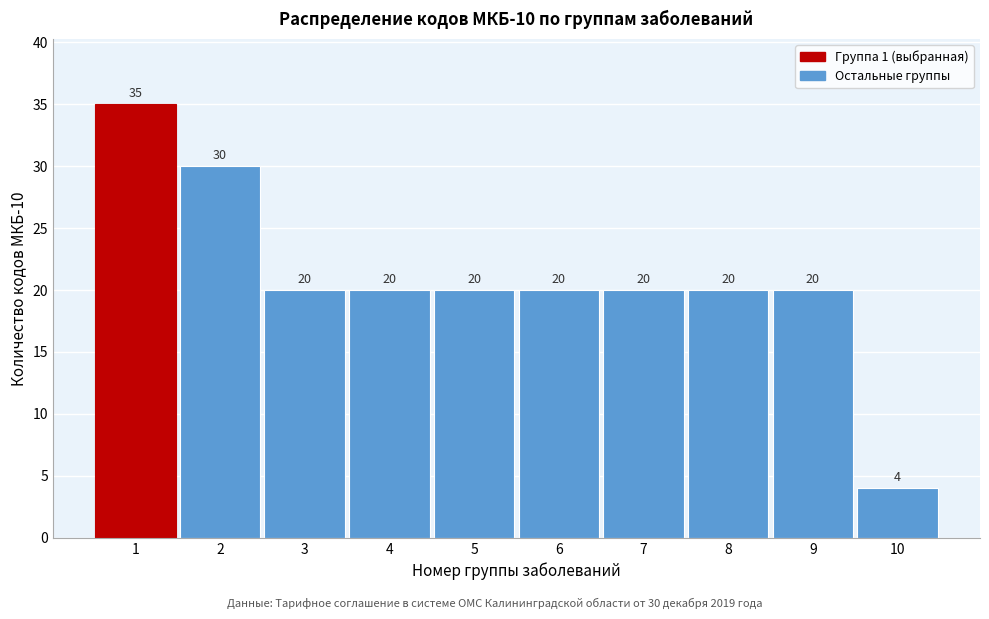

Over which range of the x-axis is the bar tallest?

0.5 to 1.5